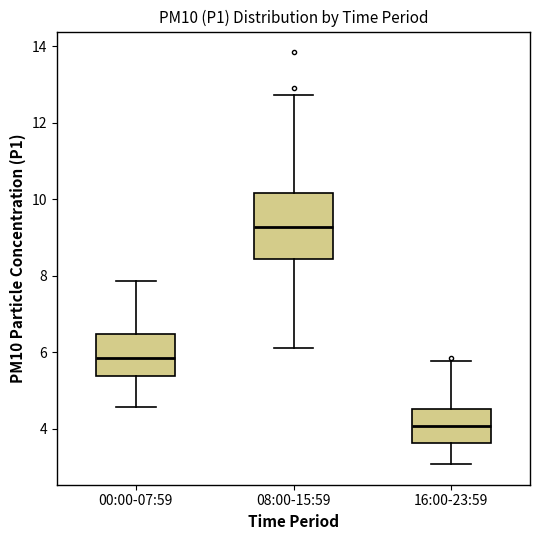

Reading left to right, read every box against the y-axis: the position of its median line, the range the box covers, and the ends of its whiskers. The values are not printed on the chart, so give them approximately, as read against the axis.

00:00-07:59: median 5.8, box 5.4 to 6.4, whiskers 4.6 to 7.8
08:00-15:59: median 9.2, box 8.4 to 10.2, whiskers 6.2 to 12.8
16:00-23:59: median 4.0, box 3.6 to 4.6, whiskers 3.0 to 5.8